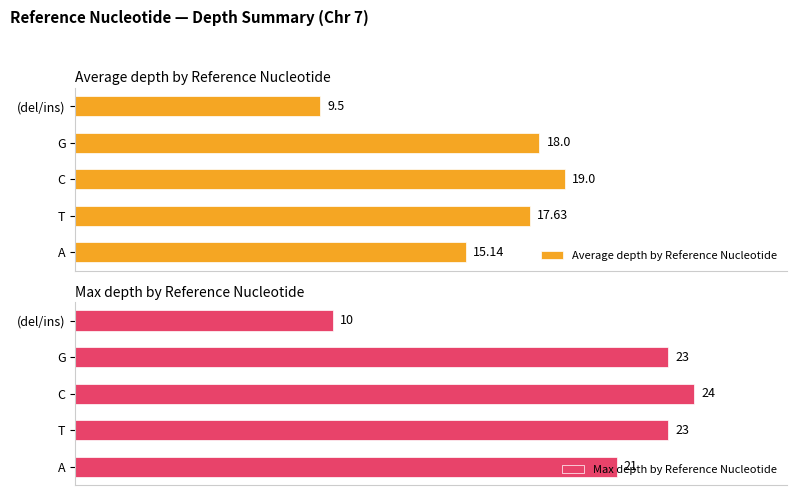

At which label does Max depth by Reference Nucleotide reach its peak?

C